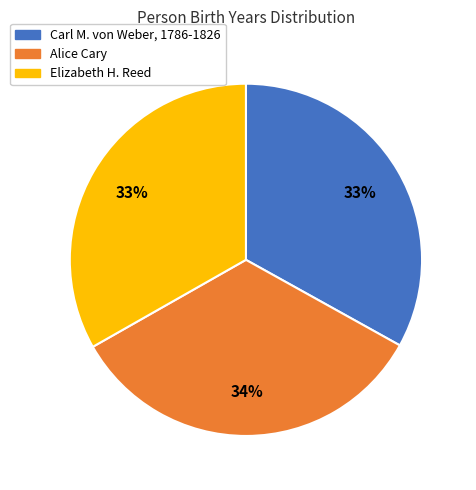

What percentage is the Alice Cary slice, to the nearest percent?

34%